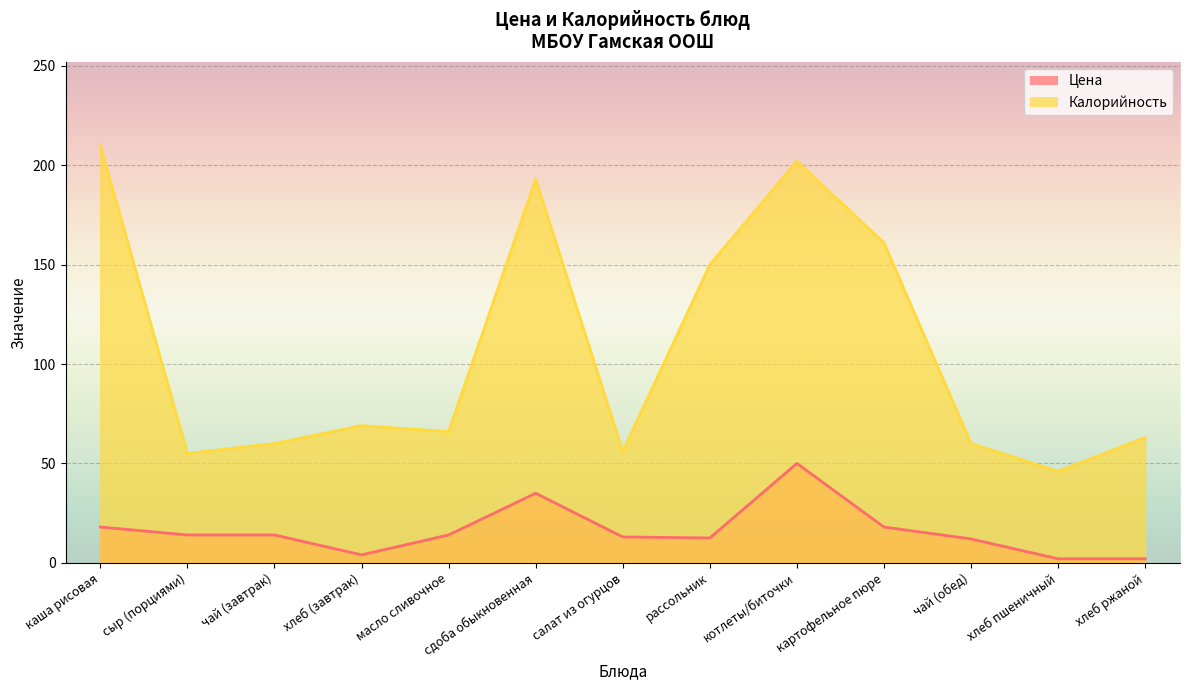

Where is the first local minimum for Калорийность?

сыр (порциями)